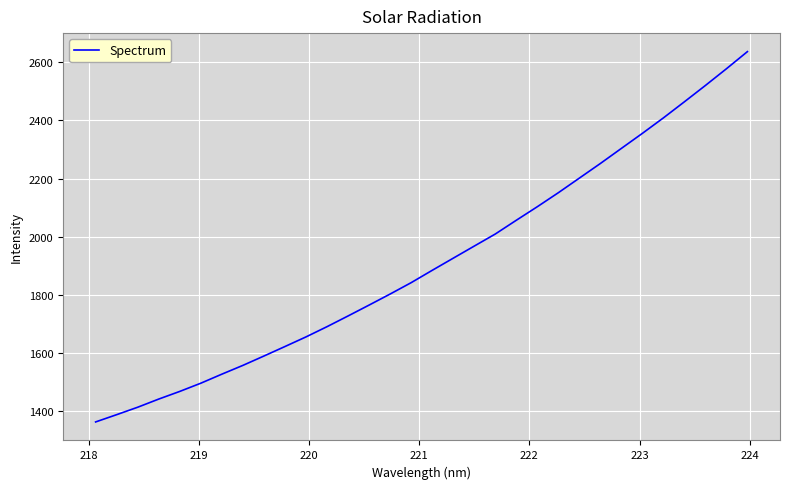

What is the minimum value shown in the chart?

1363.7